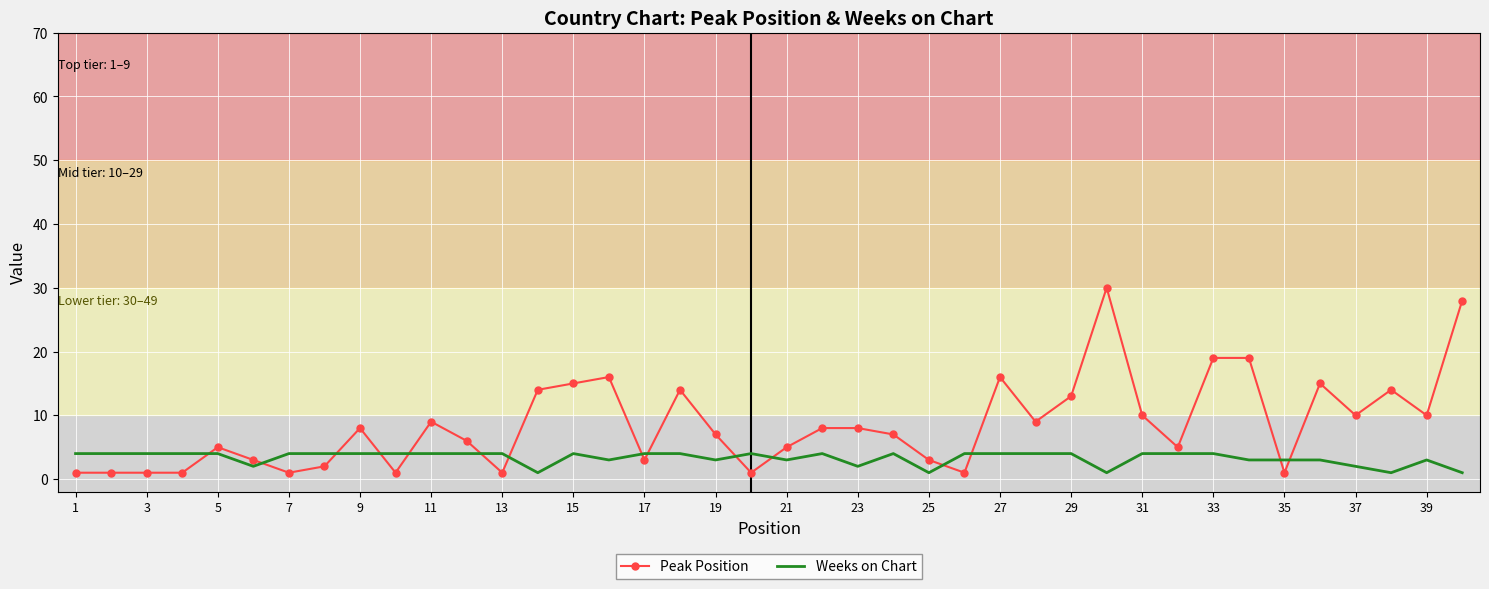

Which series has the widest spread of values?

Peak Position